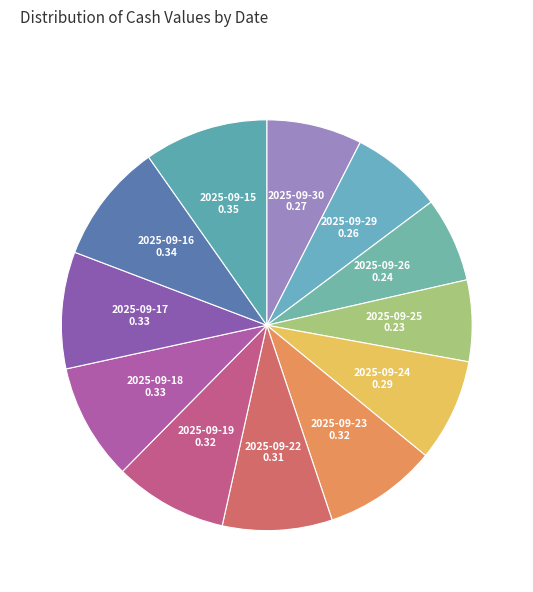

Is it true that 2025-09-26 is 7% of the pie?

True